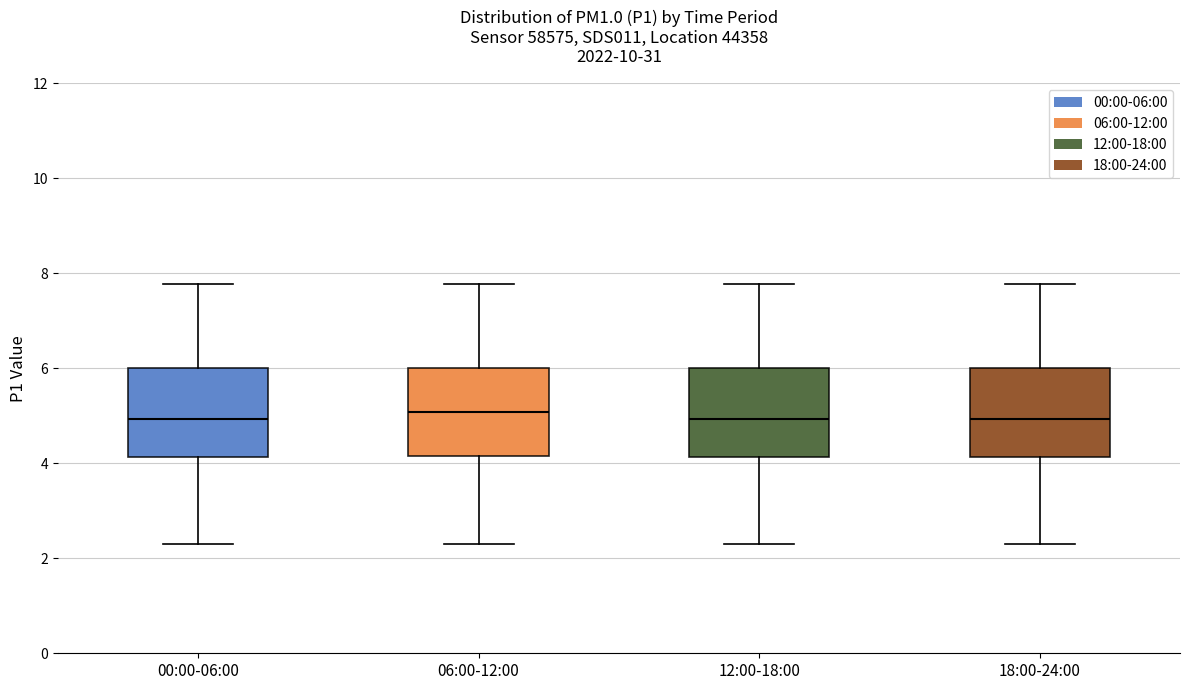

Reading left to right, read every box against the y-axis: the position of its median line, the range the box covers, and the ends of its whiskers. The values are not printed on the chart, so give them approximately, as read against the axis.

00:00-06:00: median 5.0, box 4.2 to 6.0, whiskers 2.4 to 7.8
06:00-12:00: median 5.0, box 4.2 to 6.0, whiskers 2.4 to 7.8
12:00-18:00: median 5.0, box 4.2 to 6.0, whiskers 2.4 to 7.8
18:00-24:00: median 5.0, box 4.2 to 6.0, whiskers 2.4 to 7.8